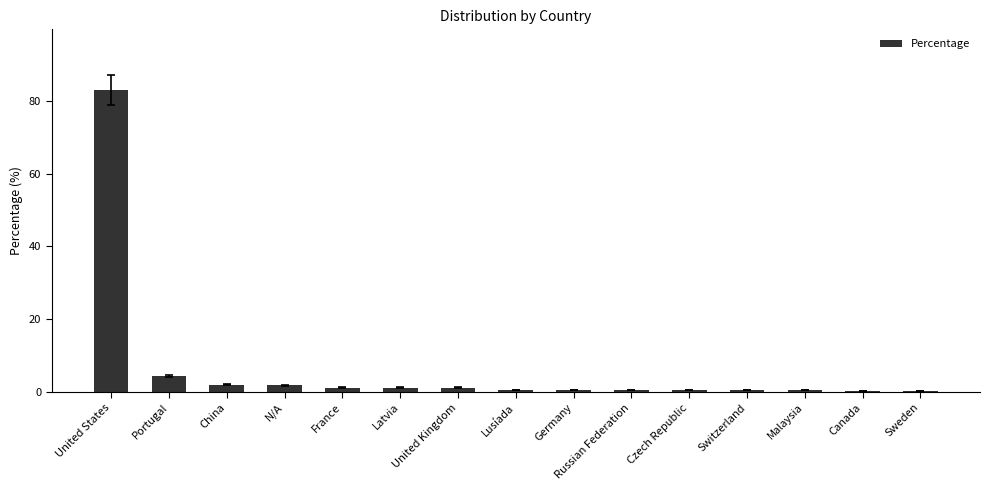

The value at Malaysia is 0.5. True or false?

True